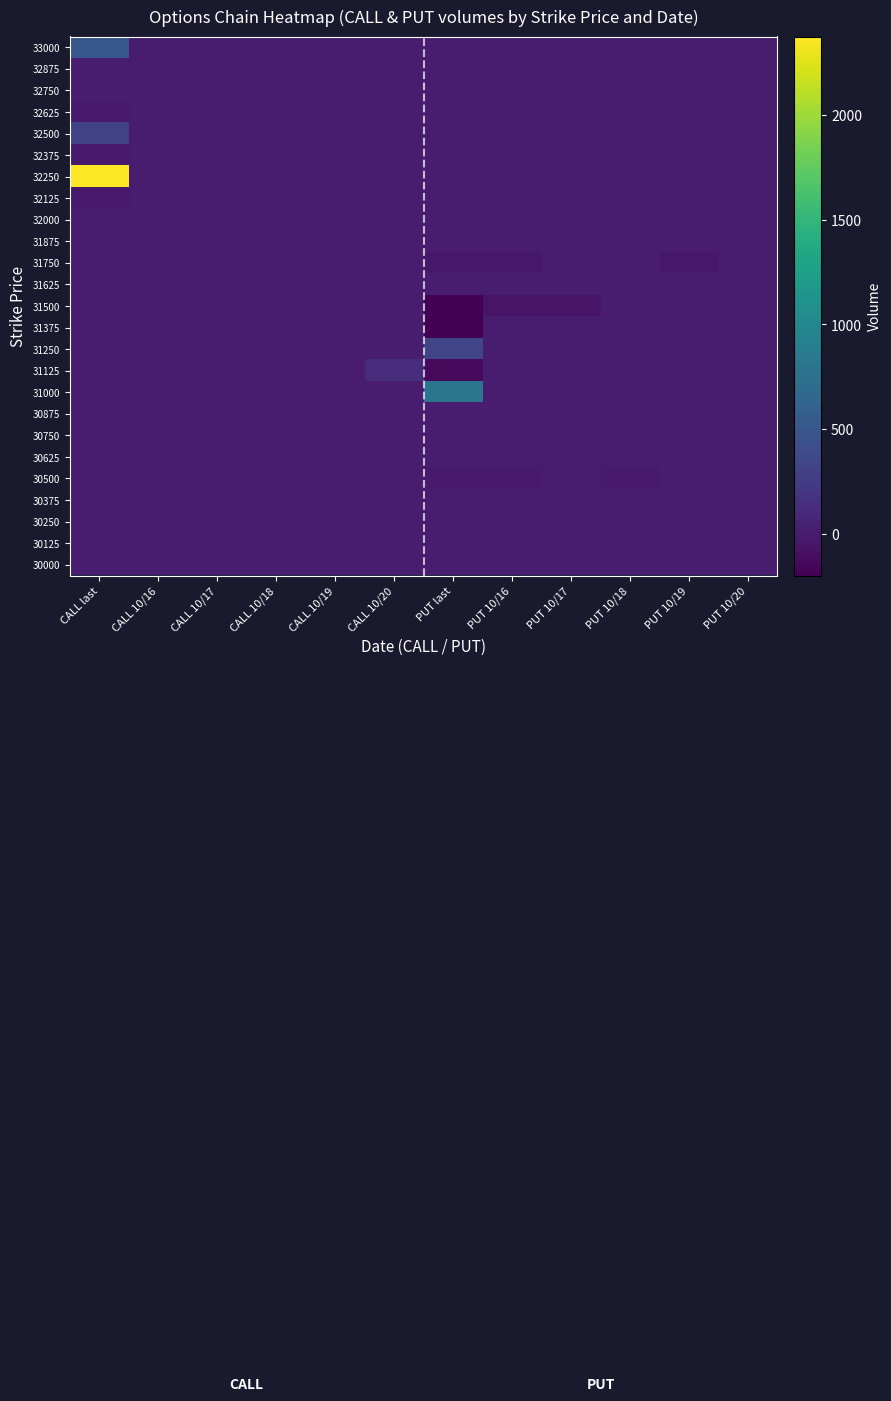

Between PUT last and CALL last, which is larger?

CALL last